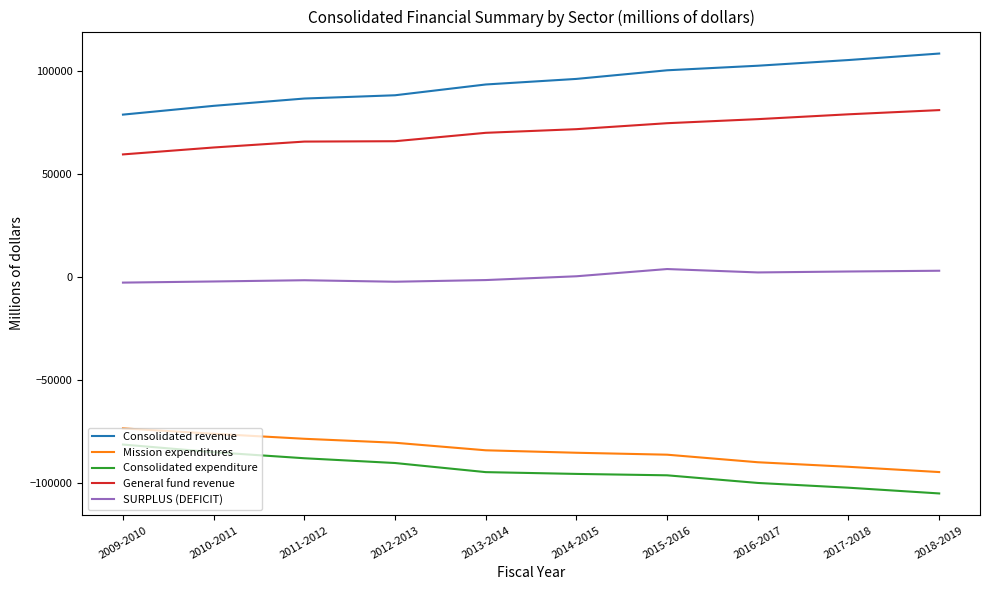

True or false: Consolidated revenue has a value of 82863 at 2010-2011.

True